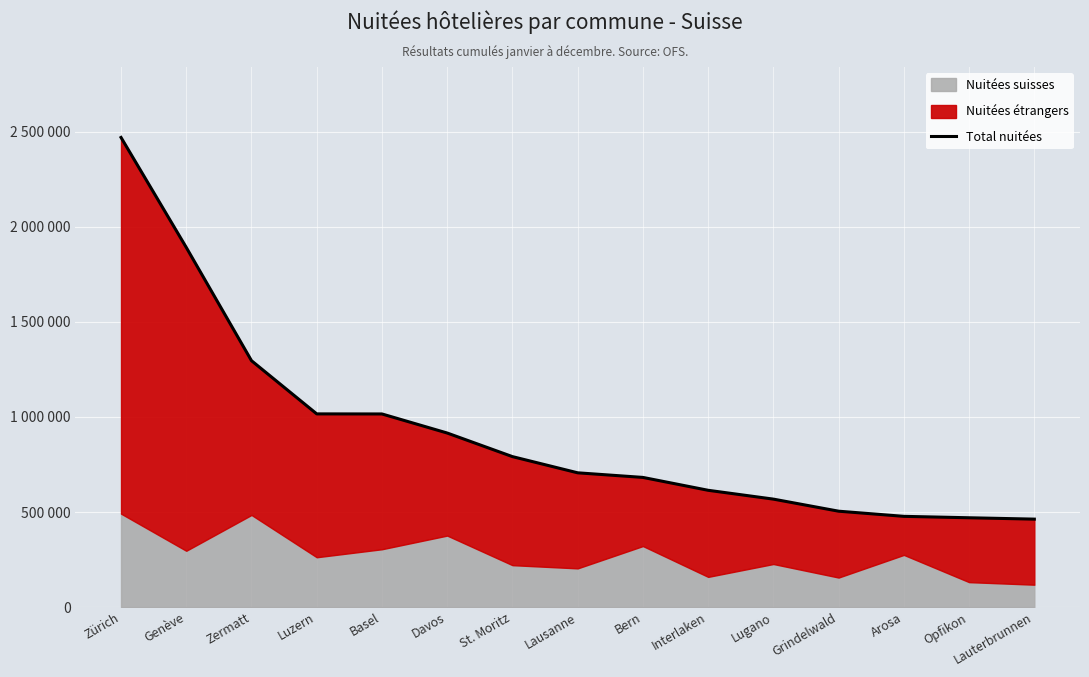

Reading right to left, extract all data points from this chart.

462697	469855	477314	504396	567876	614304	681993	706215	791355	915375	1015613	1015983	1295658	1891226	2469351